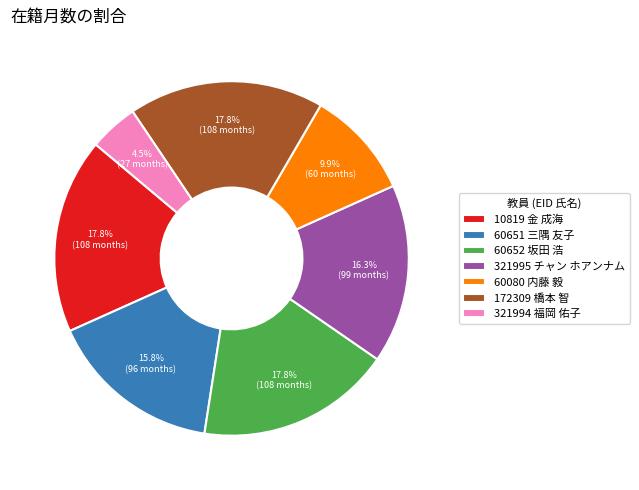

Is it true that 60652 坂田 浩 is 18% of the pie?

True